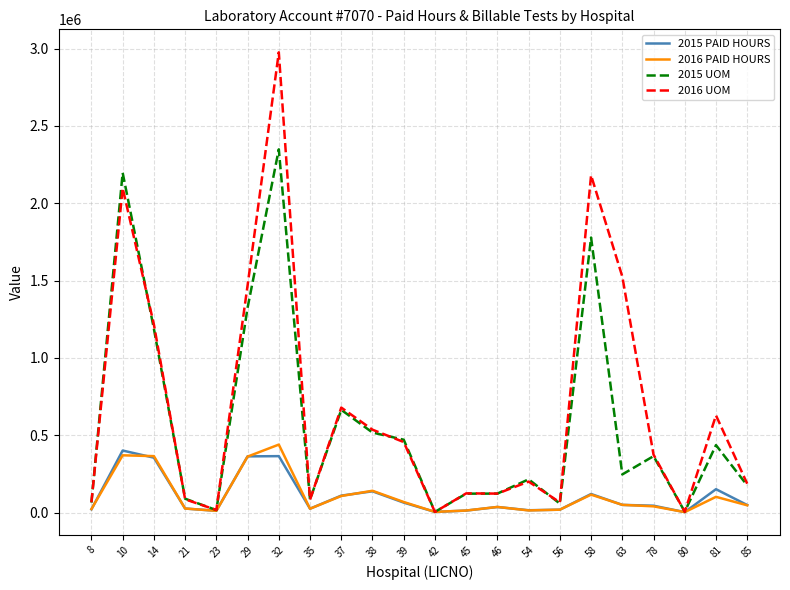

What is the maximum value shown in the chart?

2976451